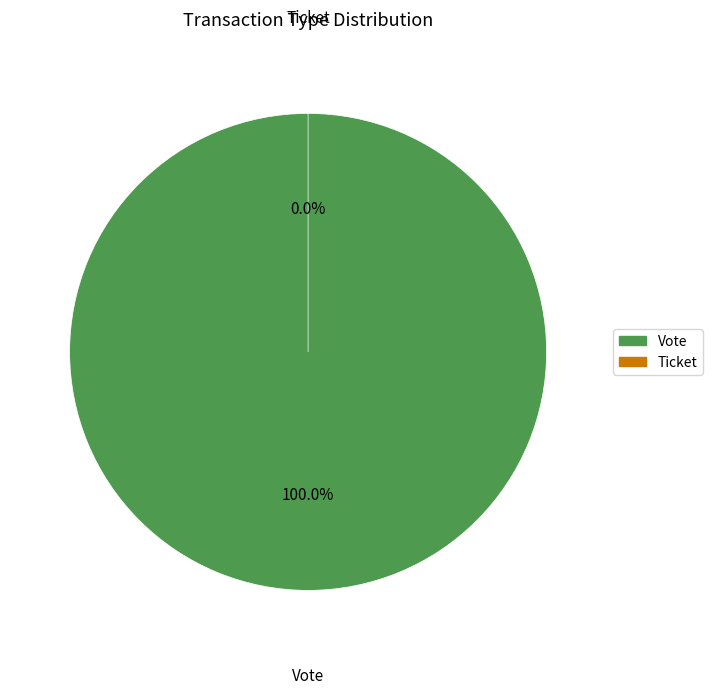

What percentage do Ticket and Vote together represent?

100.0%